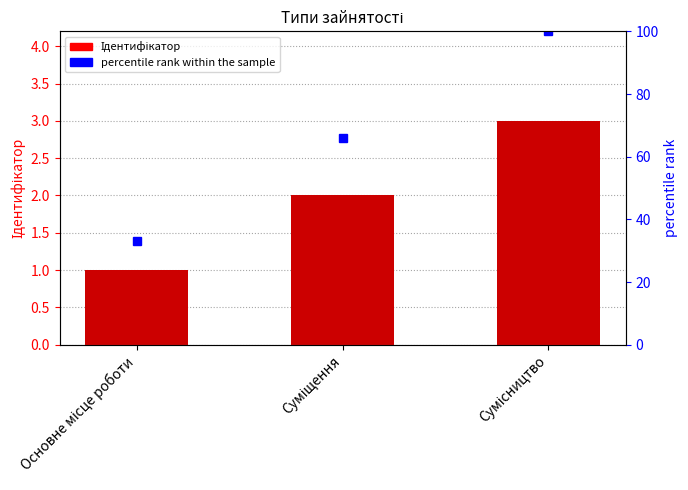

Reading left to right, extract all data points from this chart.

Ідентифікатор: Основне місце роботи=1	Суміщення=2	Сумісництво=3
percentile rank within the sample: Основне місце роботи=33	Суміщення=66	Сумісництво=100